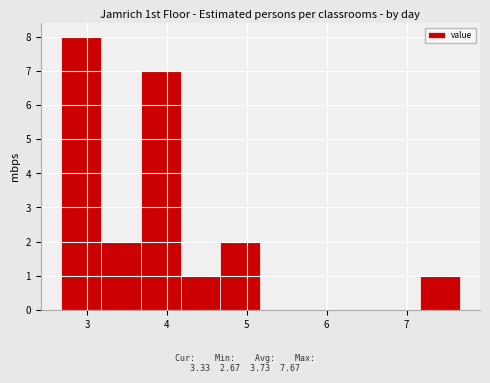

Over which range of the x-axis is the bar tallest?

2.67 to 3.17